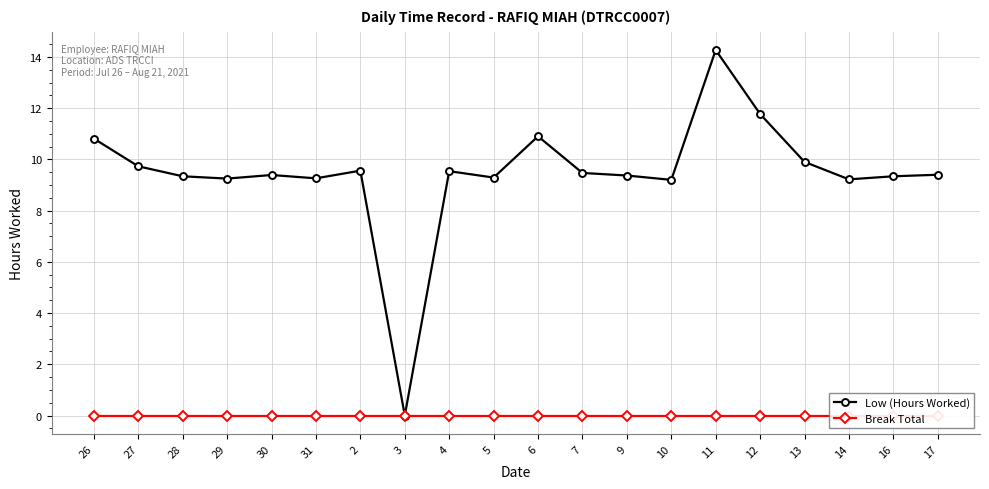

Does the chart display data point markers on the line(s)?

Yes